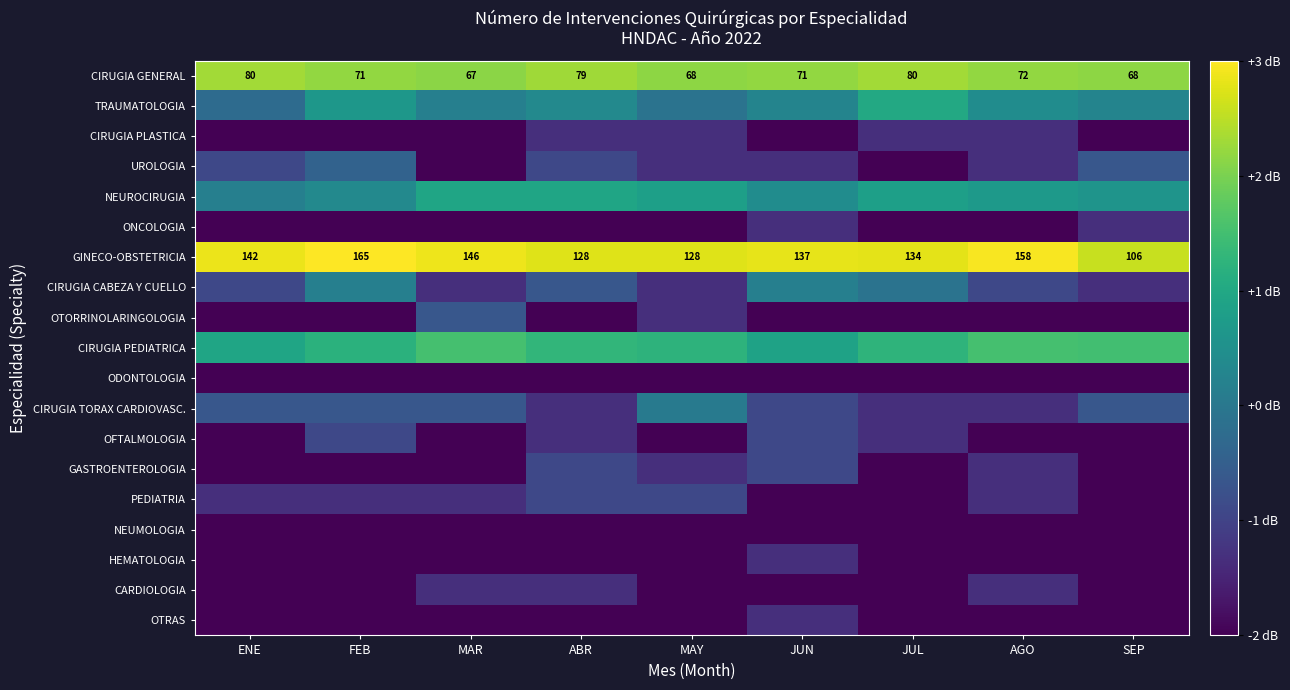

At which label does GINECO-OBSTETRICIA reach its minimum?

SEP